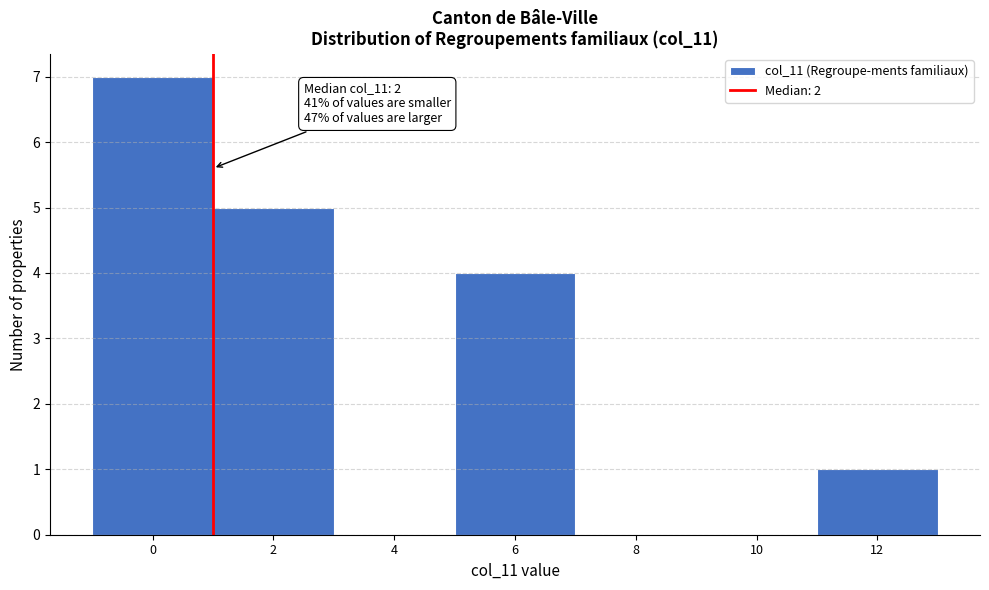

Reading left to right, what are all the values shown in this chart?

0=7	2=5	4=0	6=4	8=0	10=0	12=1